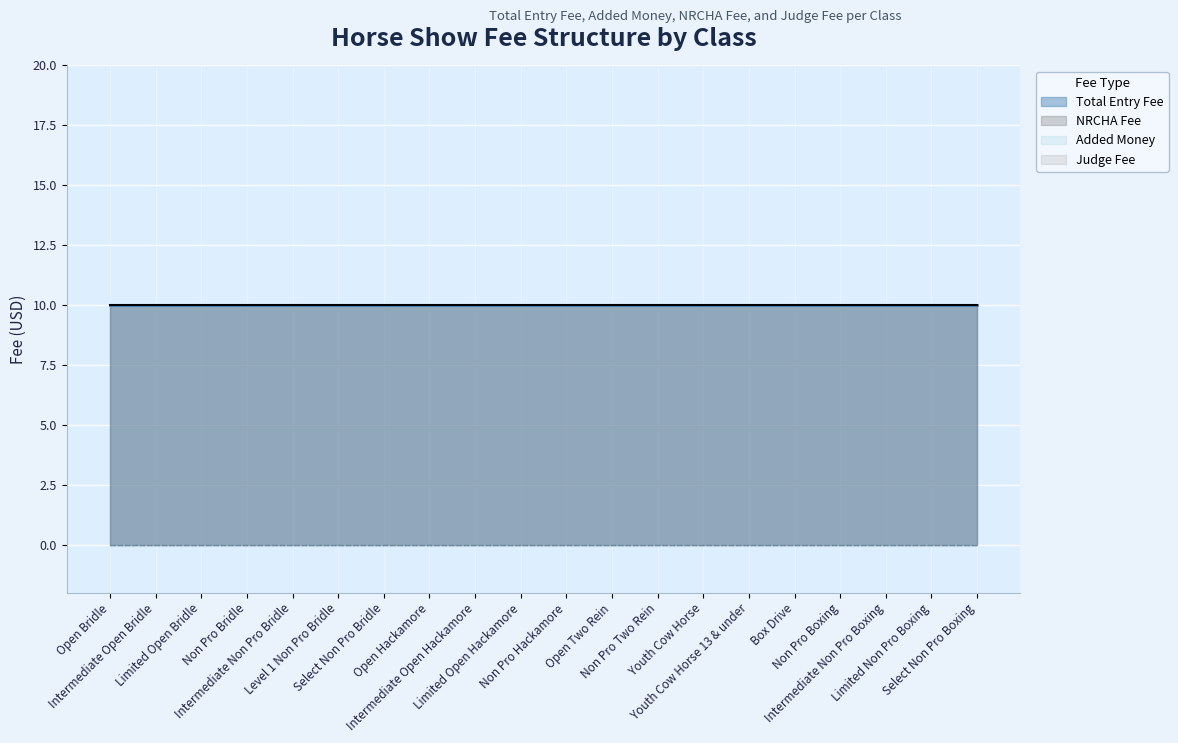

List the series in order of their peak value, highest first.

Total Entry Fee, NRCHA Fee, Added Money, Judge Fee